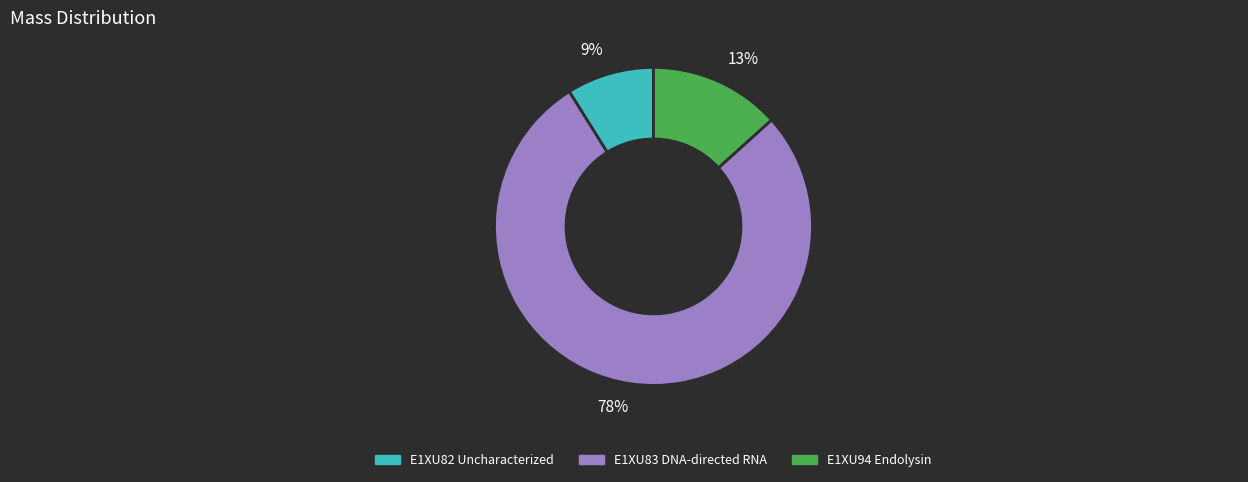

Which category has the biggest portion of the pie?

E1XU83 DNA-directed RNA